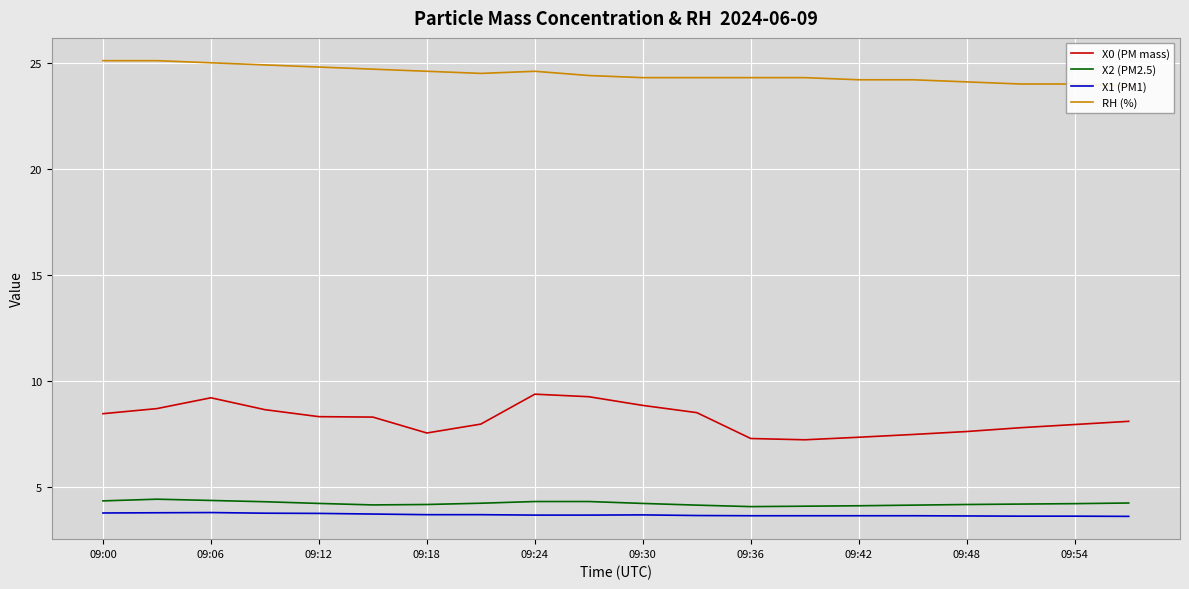

Which series has the largest total across all categories?

RH (%)